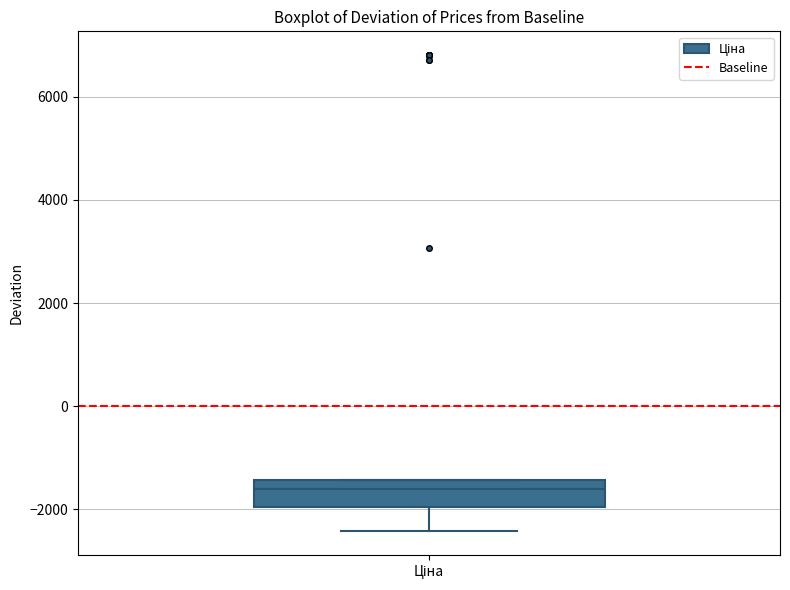

Where is the lower edge of the box for Ціна on the y-axis? The values are not printed on the chart, so give them approximately, as read against the axis.

-2000